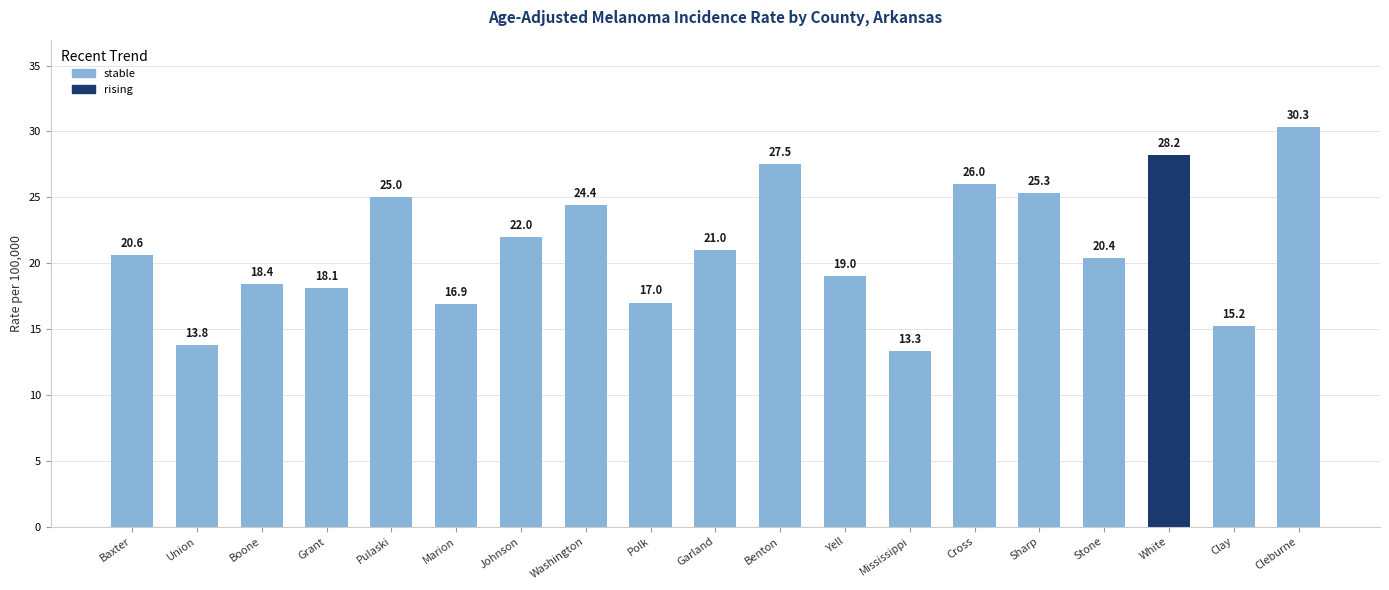

What is the smallest value displayed?

13.3